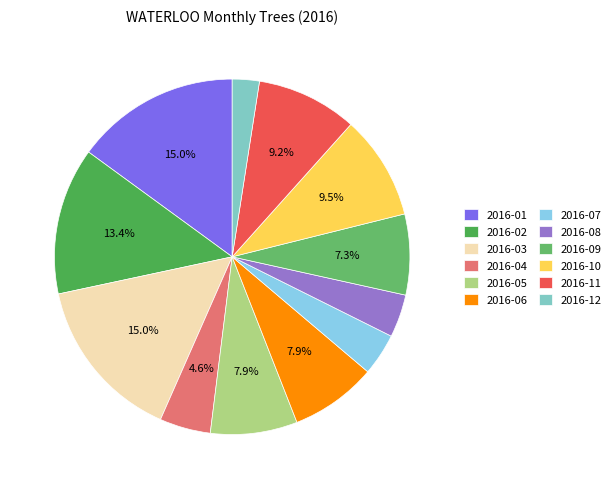

What percentage do 2016-07 and 2016-01 together represent?

18.8%